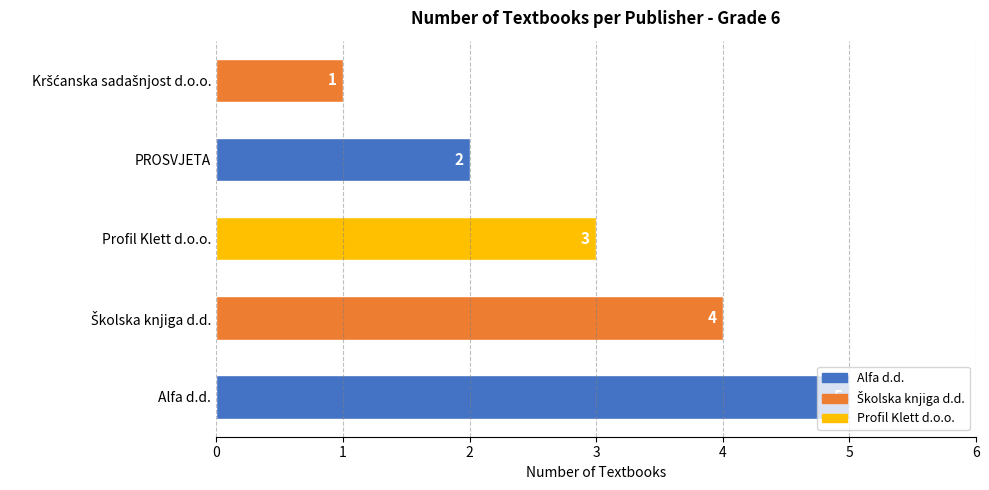

What is the change in value from Alfa d.d. to PROSVJETA?

-3